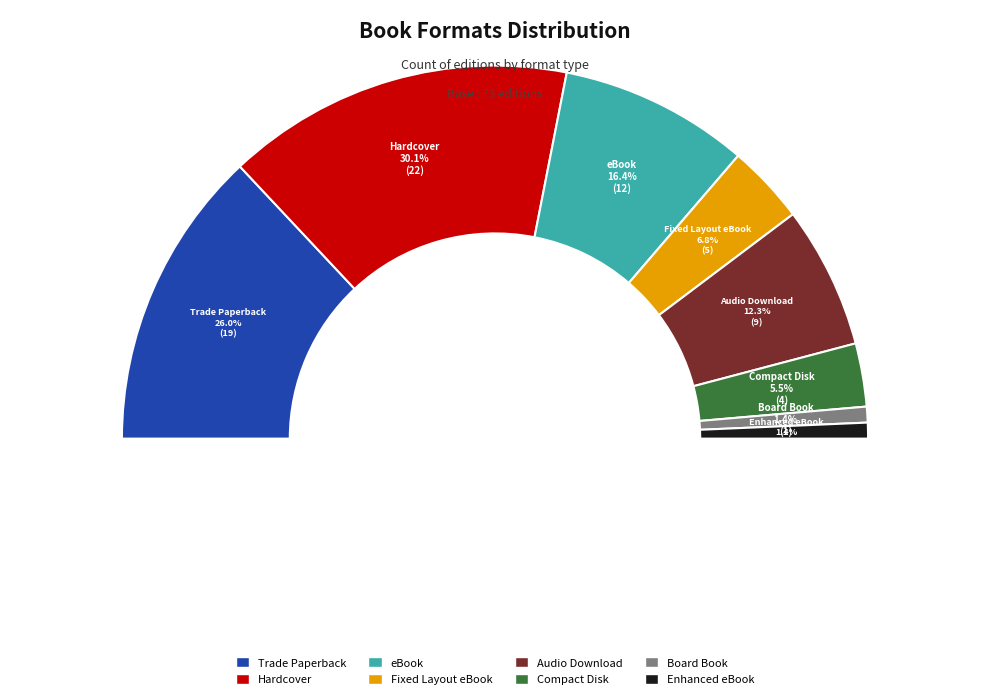

How many slices are in this pie chart?

8